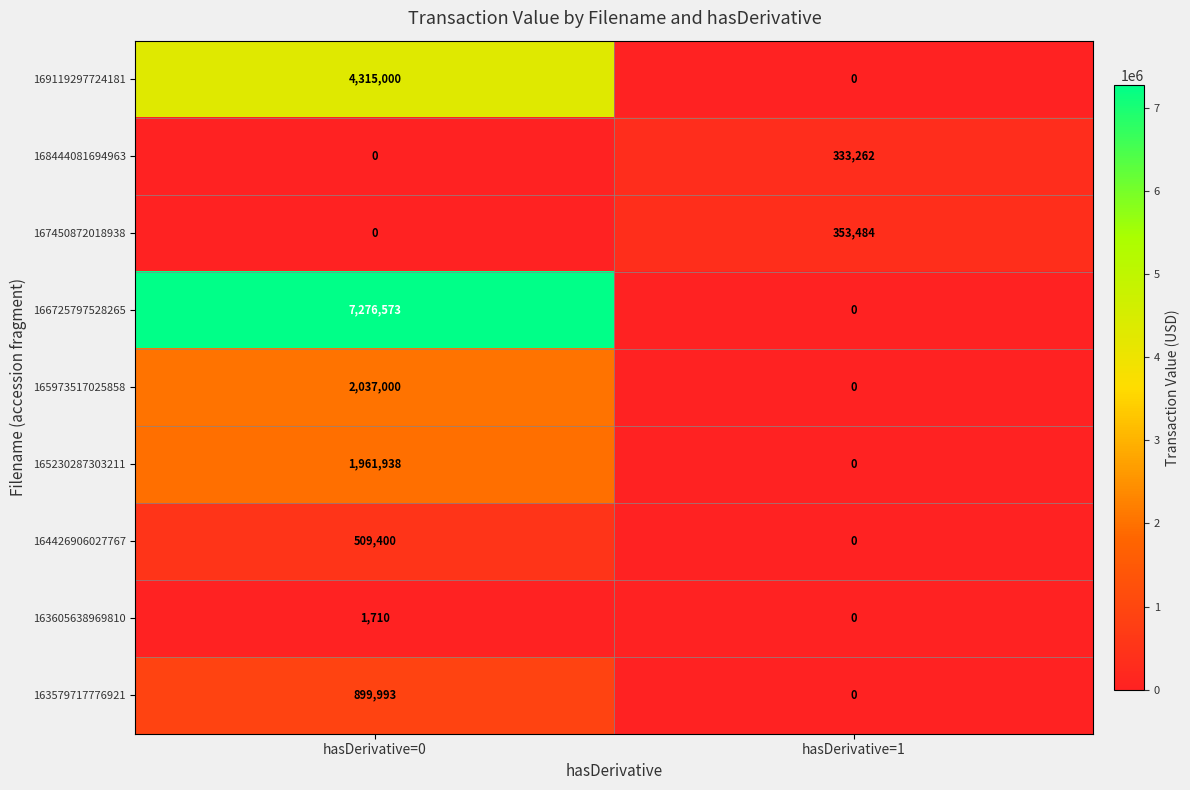

At which category is the sum across all series the highest?

hasDerivative=0